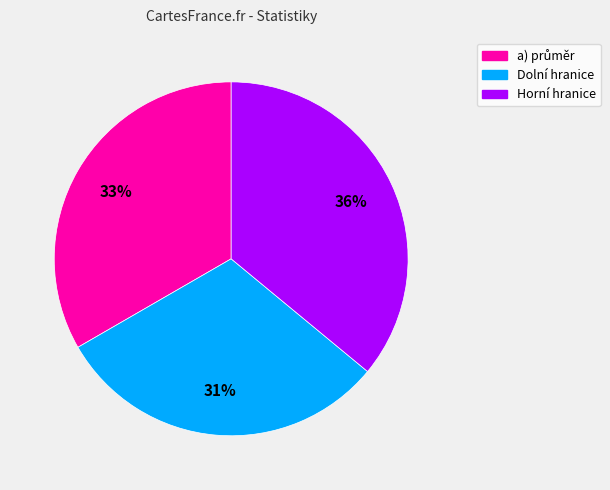

How many slices are in this pie chart?

3